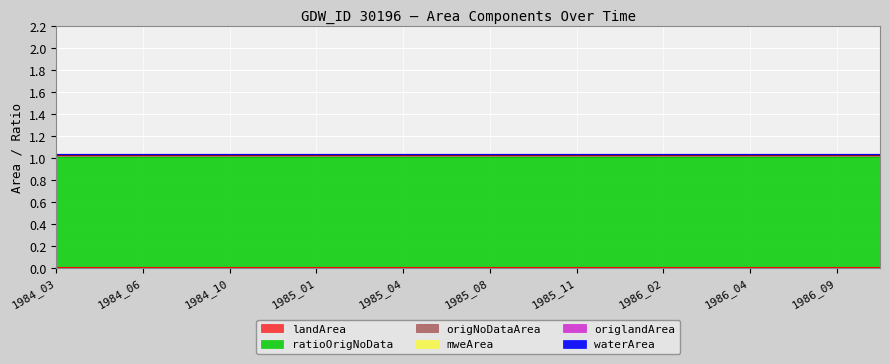

Reading left to right, transcribe all the data shown in this chart.

waterArea: 0.0	0.0	0.0	0.0	0.0	0.0	0.0	0.0	0.0	0.0	0.0	0.0	0.0	0.0	0.0	0.0	0.0	0.0	0.0	0.0
landArea: 0.0	0.0	0.0	0.0	0.0	0.0	0.0	0.0	0.0	0.0	0.0	0.0	0.0	0.0	0.0	0.0	0.0	0.0	0.0	0.0
origNoDataArea: 0.0	0.0	0.0	0.0	0.0	0.0	0.0	0.0	0.0	0.0	0.0	0.0	0.0	0.0	0.0	0.0	0.0	0.0	0.0	0.0
ratioOrigNoData: 1.0	1.0	1.0	1.0	1.0	1.0	1.0	1.0	1.0	1.0	1.0	1.0	1.0	1.0	1.0	1.0	1.0	1.0	1.0	1.0
origlandArea: 0.0	0.0	0.0	0.0	0.0	0.0	0.0	0.0	0.0	0.0	0.0	0.0	0.0	0.0	0.0	0.0	0.0	0.0	0.0	0.0
mweArea: 0.0	0.0	0.0	0.0	0.0	0.0	0.0	0.0	0.0	0.0	0.0	0.0	0.0	0.0	0.0	0.0	0.0	0.0	0.0	0.0